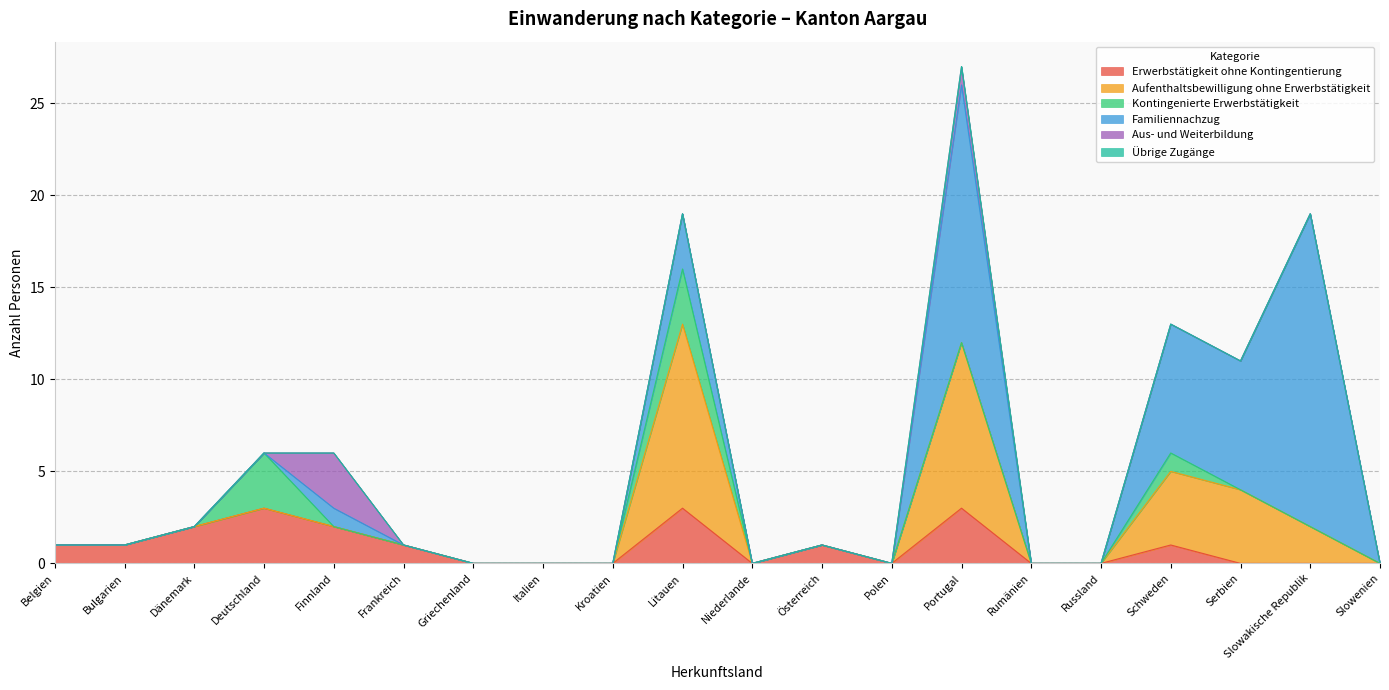

Is the value of Aufenthaltsbewilligung ohne Erwerbstätigkeit at Österreich greater than the value of Übrige Zugänge at Griechenland?

No